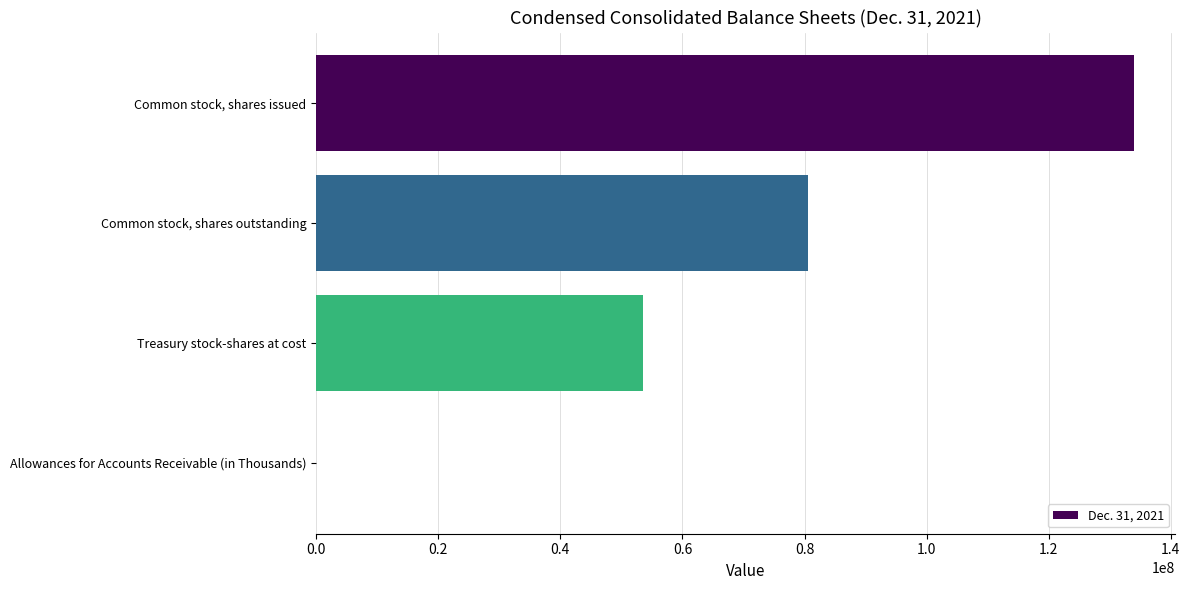

Between Common stock, shares outstanding and Treasury stock-shares at cost, which is larger?

Common stock, shares outstanding